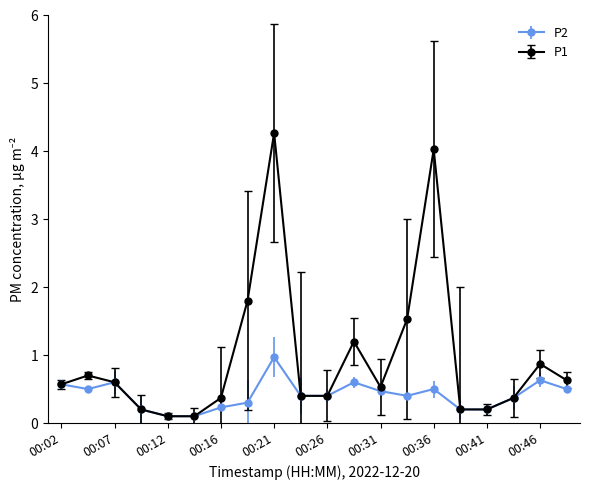

True or false: P1 has more than 1 interior local peaks.

True